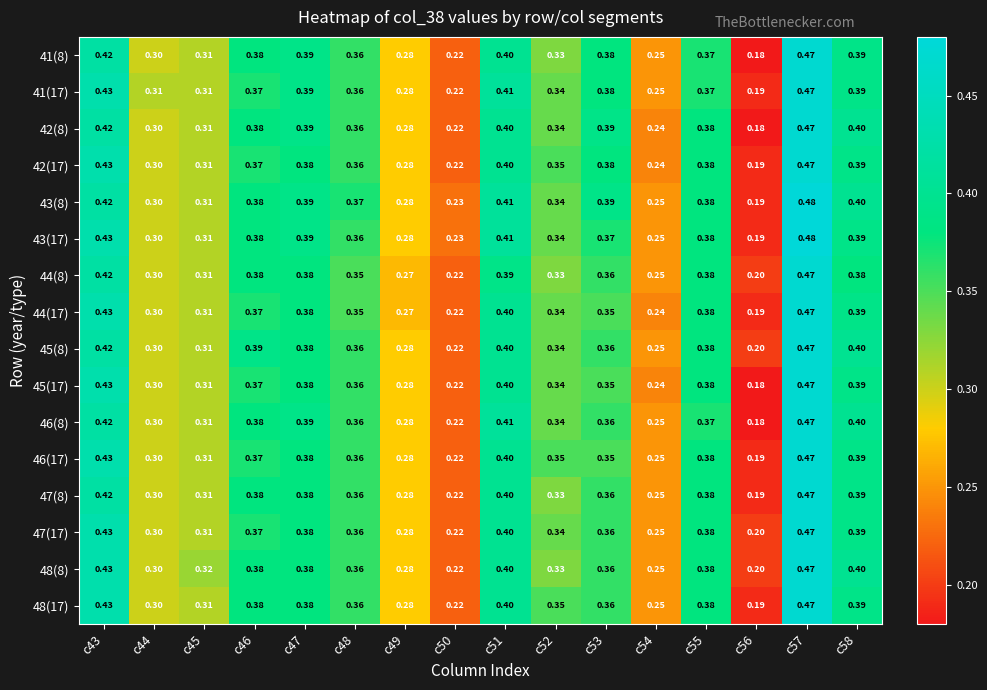

Is the value of 45(8) at c45 greater than the value of 43(8) at c46?

No